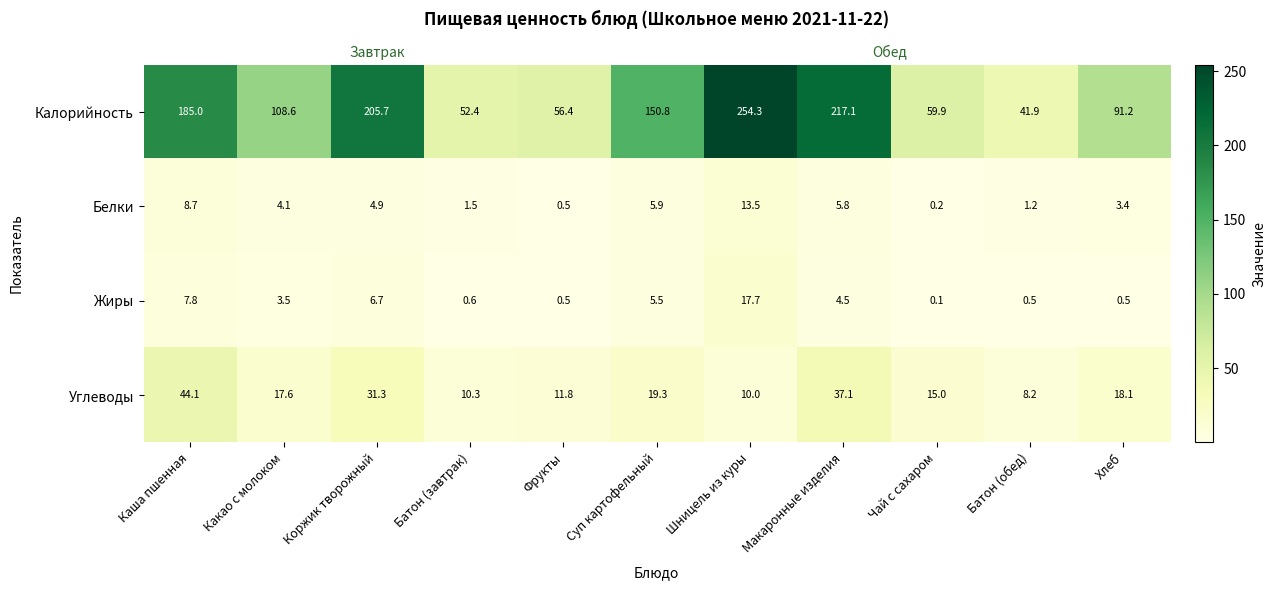

What is the difference between the Калорийность values at Макаронные изделия and Каша пшенная?

32.1